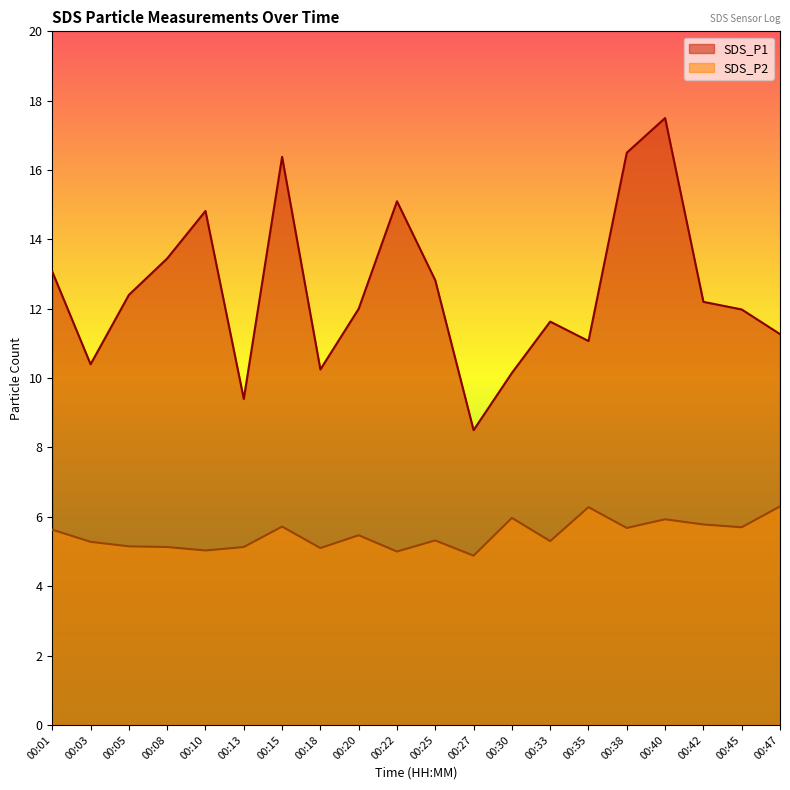

The value of SDS_P1 at 00:25 is 4.7. True or false?

False